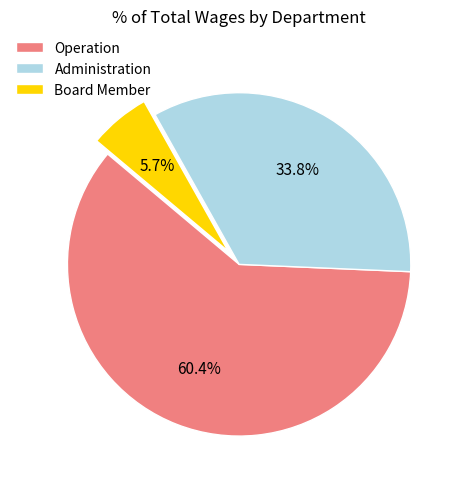

Count the number of slices in the pie.

3